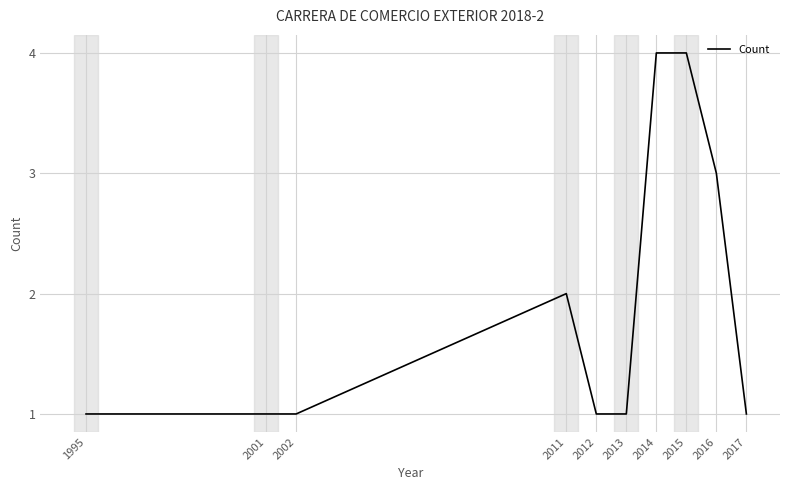

Count the values in the range 1 to 3.

8